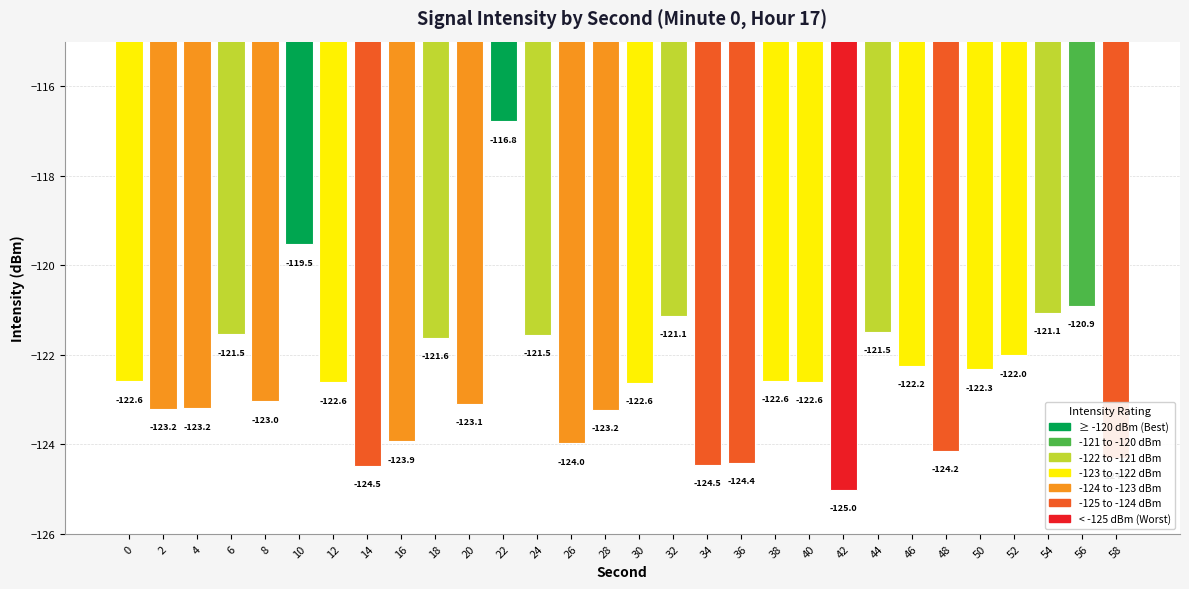

What is the difference between the maximum and second lowest values?

7.7